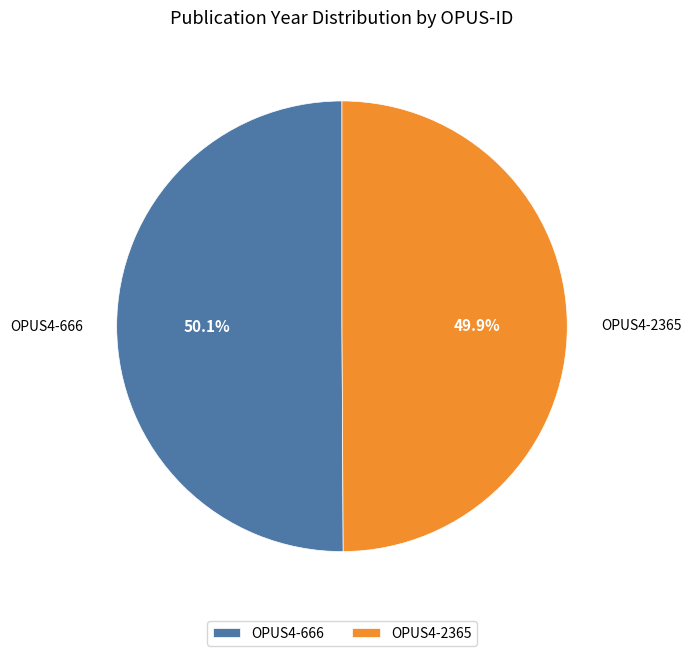

What is the ratio of the value at OPUS4-2365 to the value at OPUS4-666?

1.0